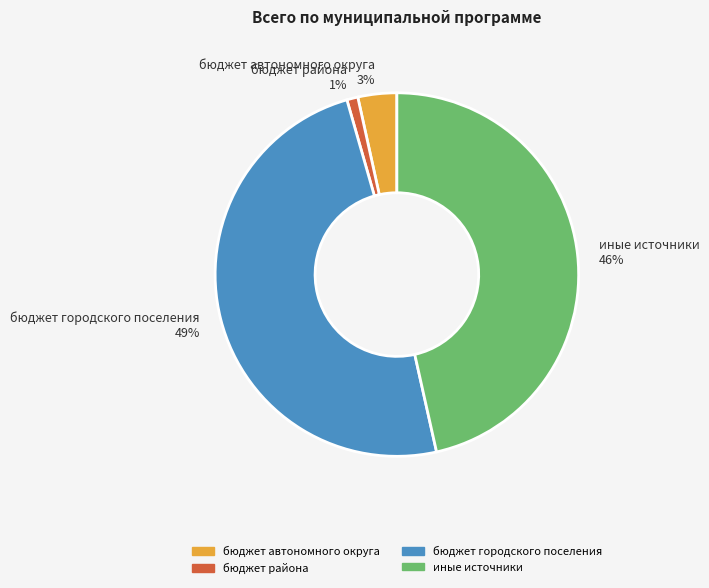

How many segments does this pie chart have?

4